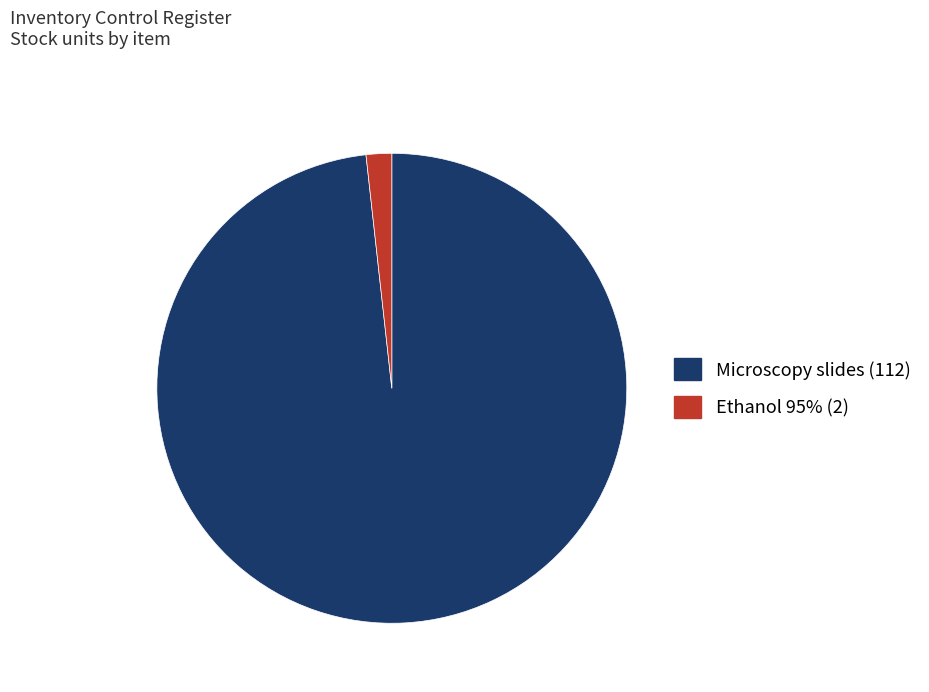

Which has a higher value, Ethanol 95% (2) or Microscopy slides (112)?

Microscopy slides (112)